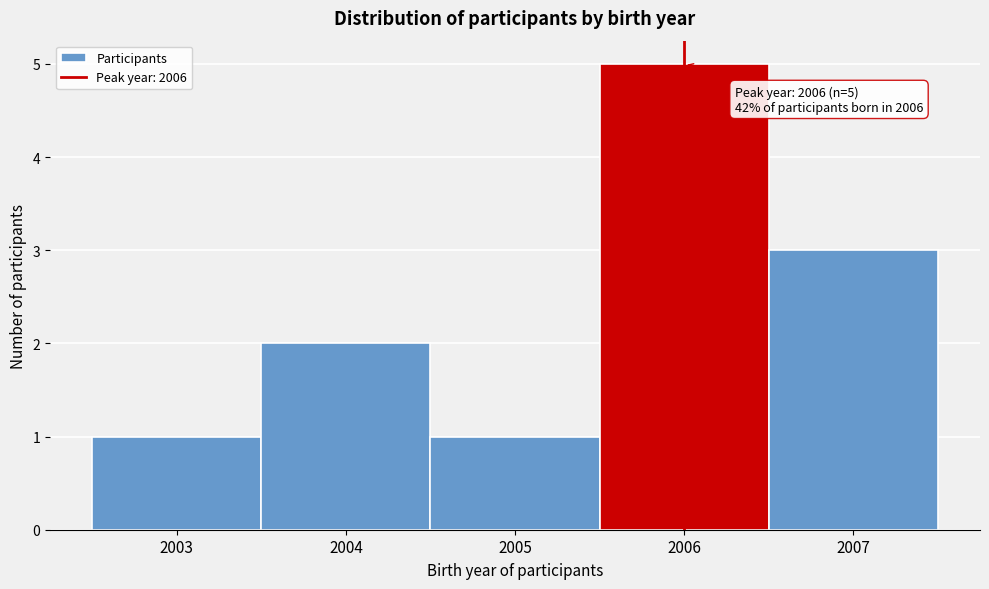

Over which range of the x-axis is the bar tallest?

2005.5 to 2006.5